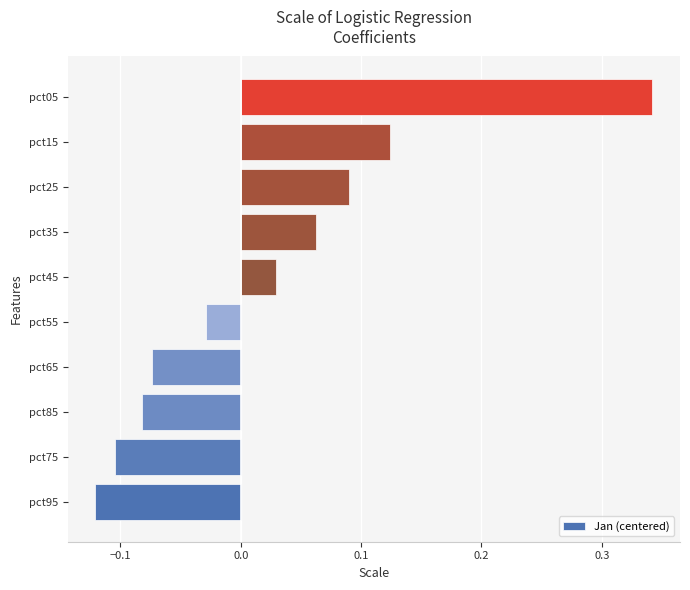

Rank the categories by value from lowest to highest.

pct95, pct75, pct85, pct65, pct55, pct45, pct35, pct25, pct15, pct05